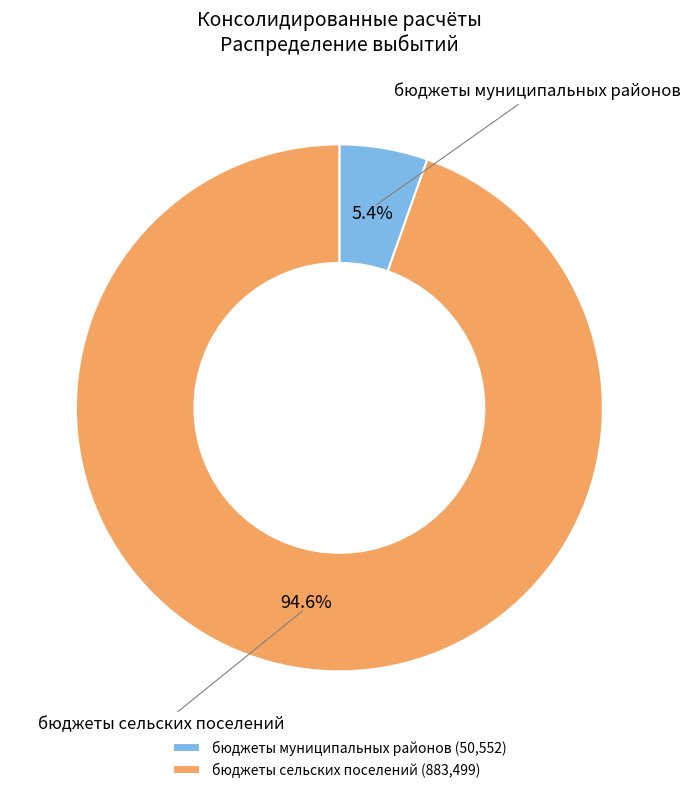

Rank the categories by value from highest to lowest.

бюджеты сельских поселений (883,499), бюджеты муниципальных районов (50,552)